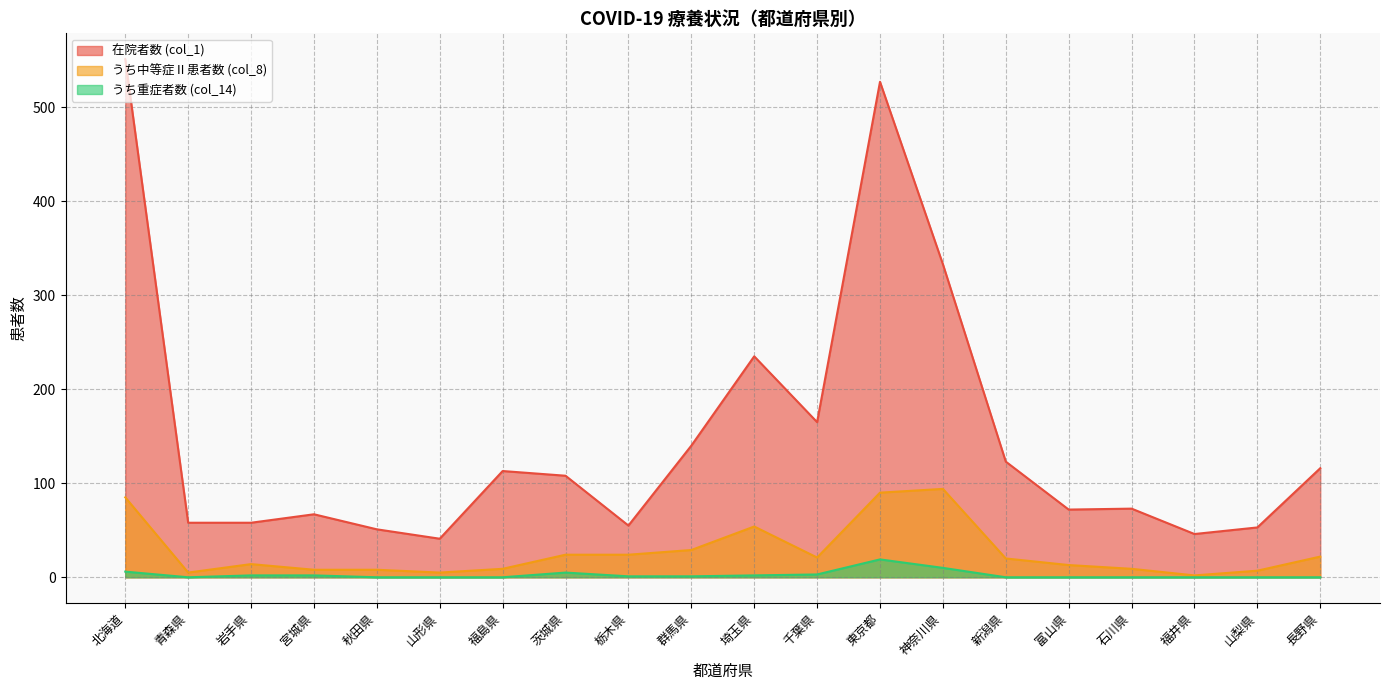

The value of うち中等症Ⅱ患者数 (col_8) at 北海道 is 129. True or false?

False